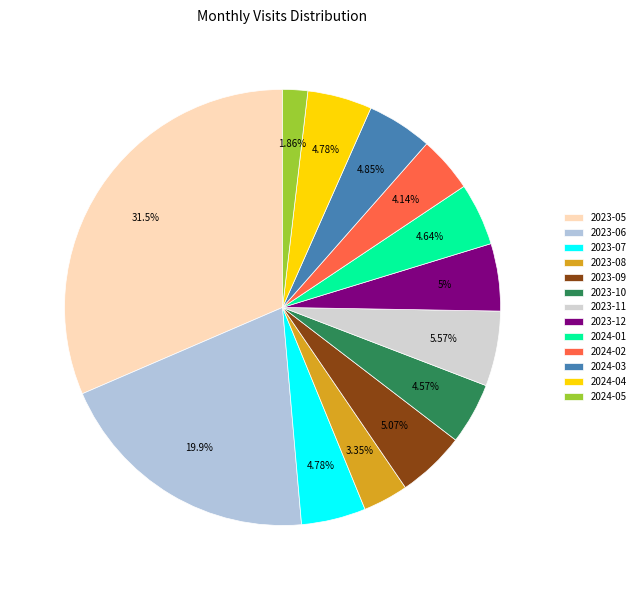

Combined, what portion of the pie is 2023-10 and 2024-05?

6.4%